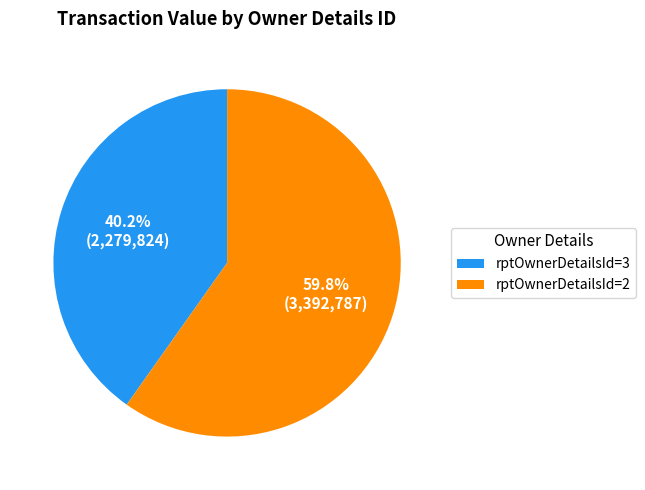

Which has a higher value, rptOwnerDetailsId=2 or rptOwnerDetailsId=3?

rptOwnerDetailsId=2